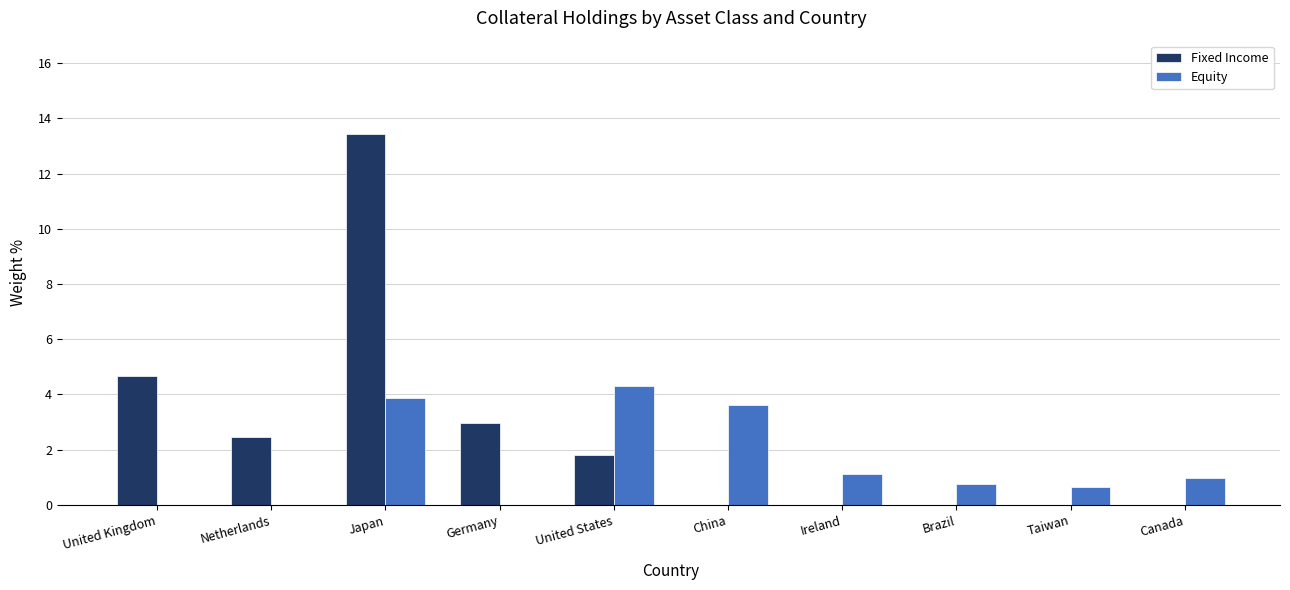

Count the number of data series in this chart.

2